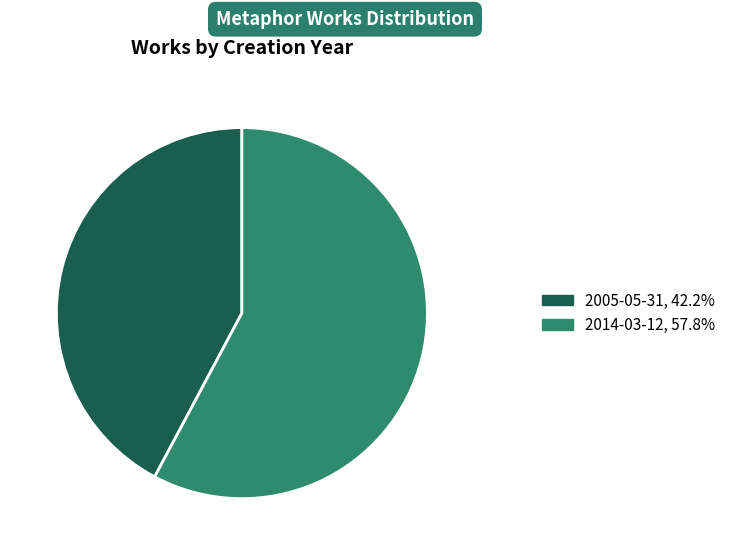

Do 2005-05-31 and 2014-03-12 together represent more than half of the pie?

Yes